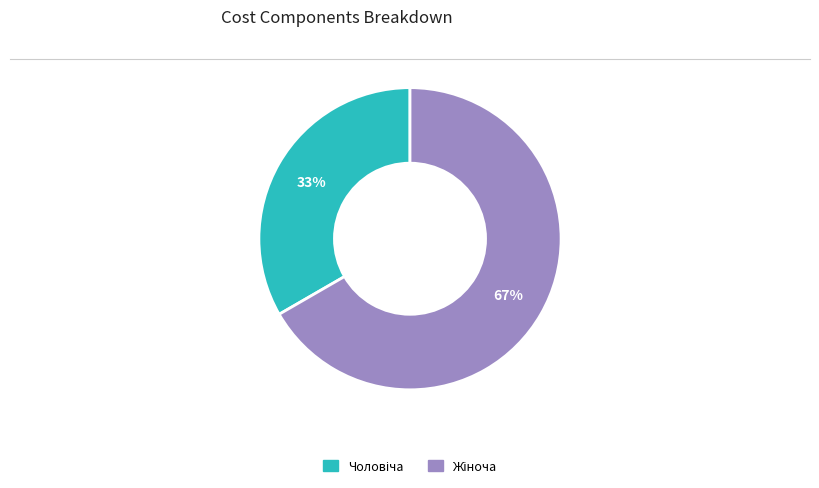

To the nearest percent, what is the average slice percentage?

50%